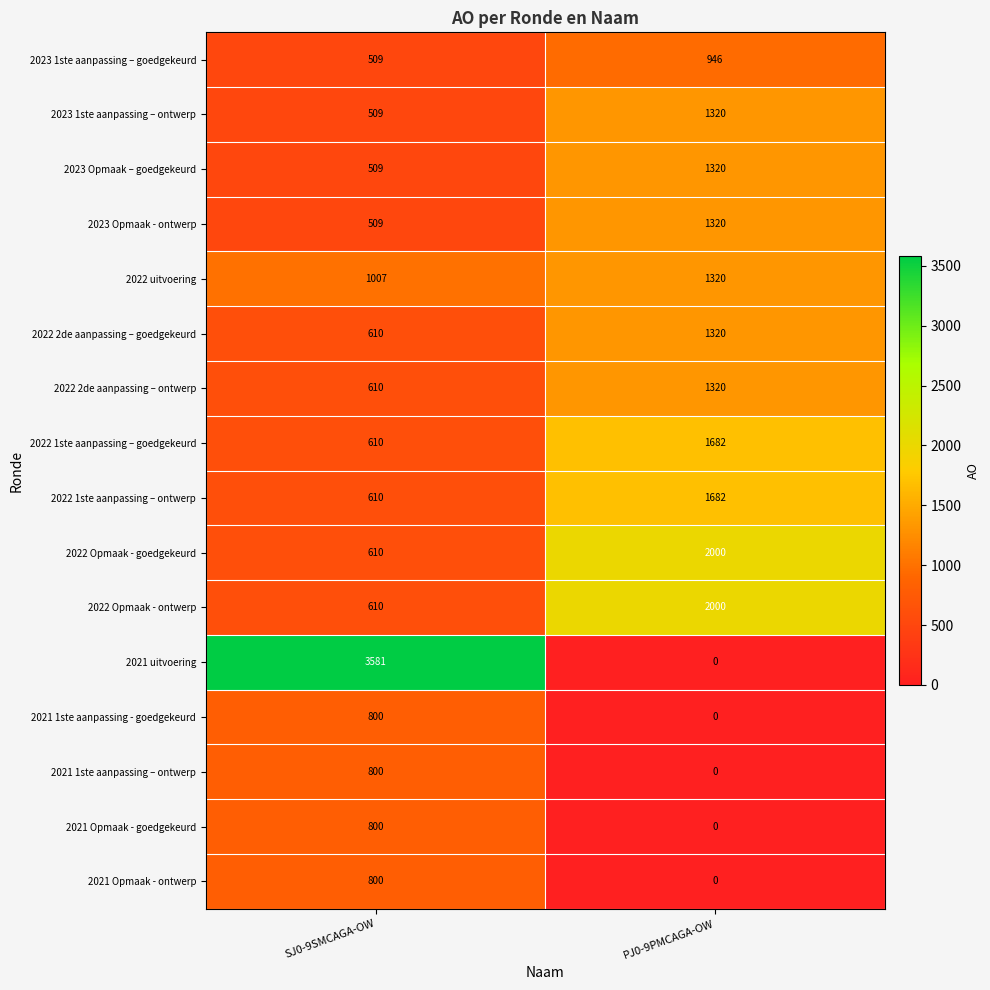

How many data points in 2023 Opmaak – goedgekeurd are less than 1320?

1